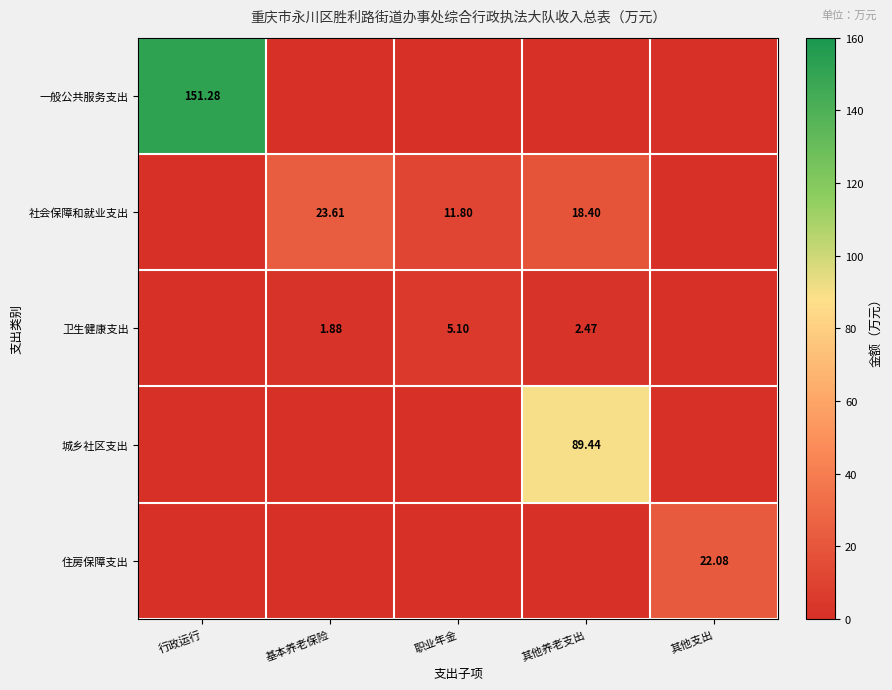

At how many categories does at least one series exceed 72?

2